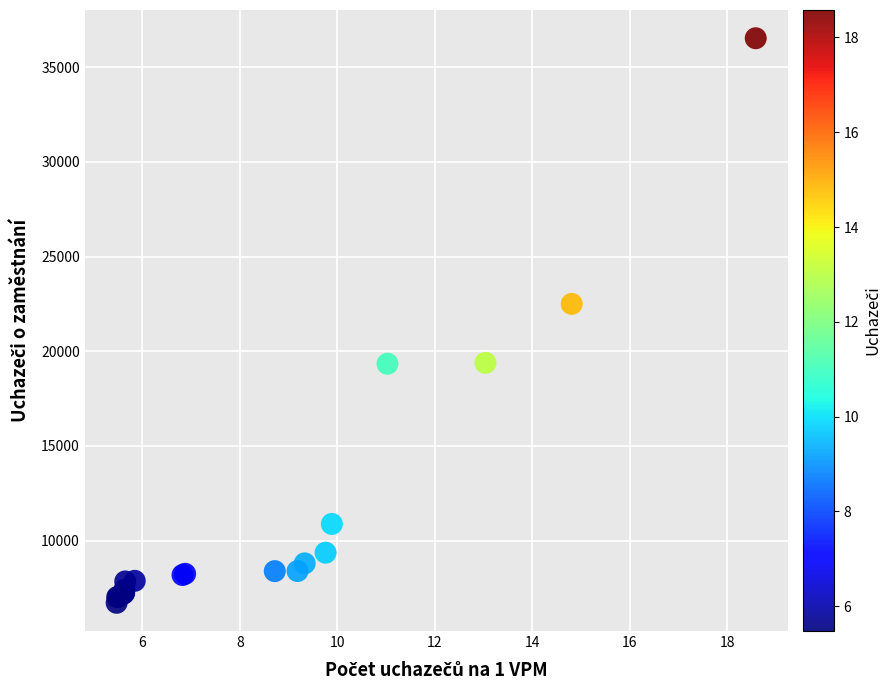

What Y value in the scatter plot is closest to 21626?

22504